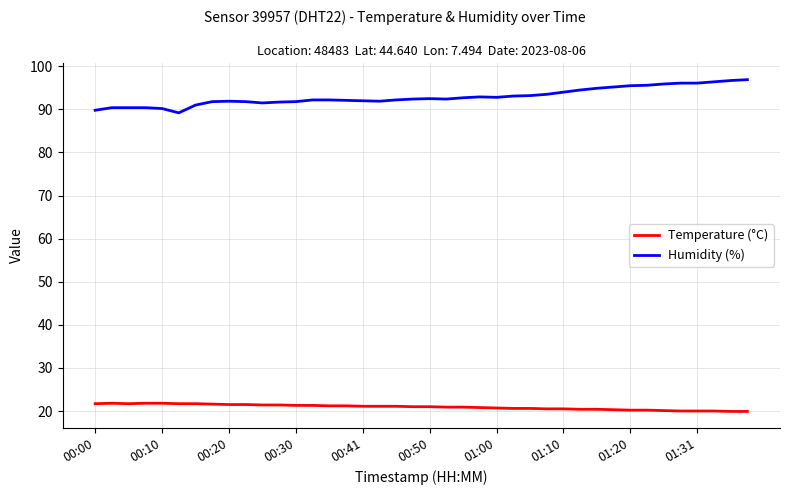

At how many categories does at least one series exceed 68?

40